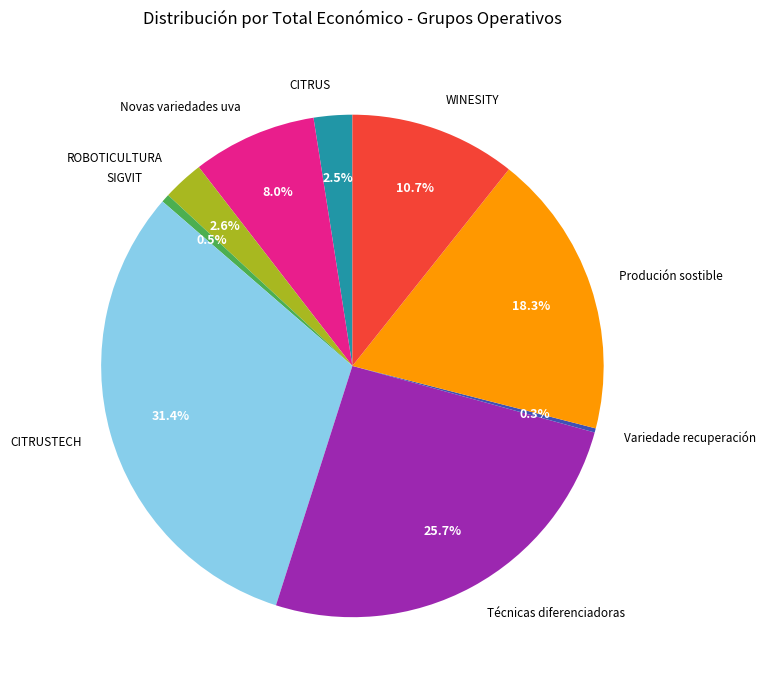

Does any single category account for the majority?

No